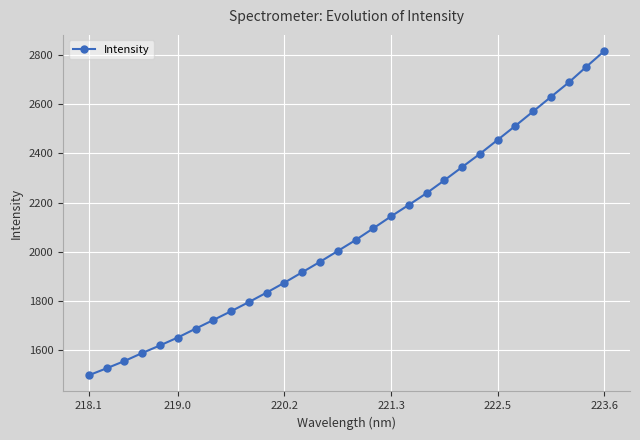

What is the sum of all values?

62159.7